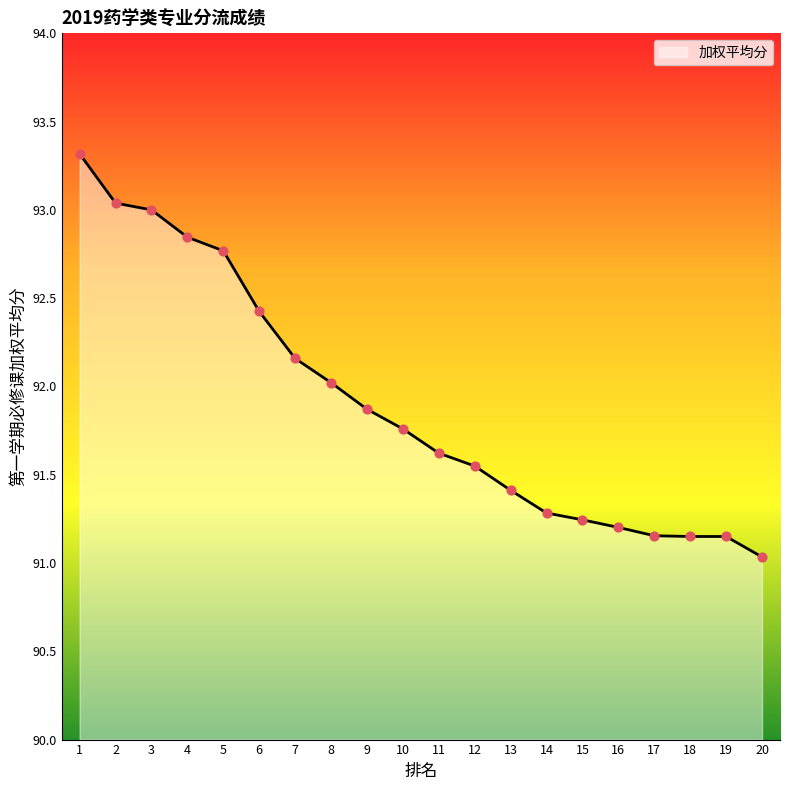

What is the change in value from 3 to 6?

-0.6